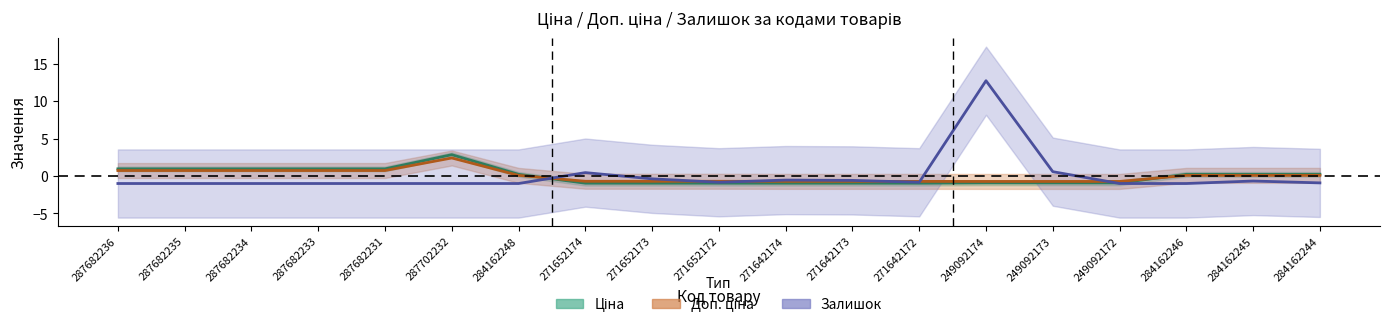

In Залишок, how many points are higher than both neighbors (excluding endpoints)?

4